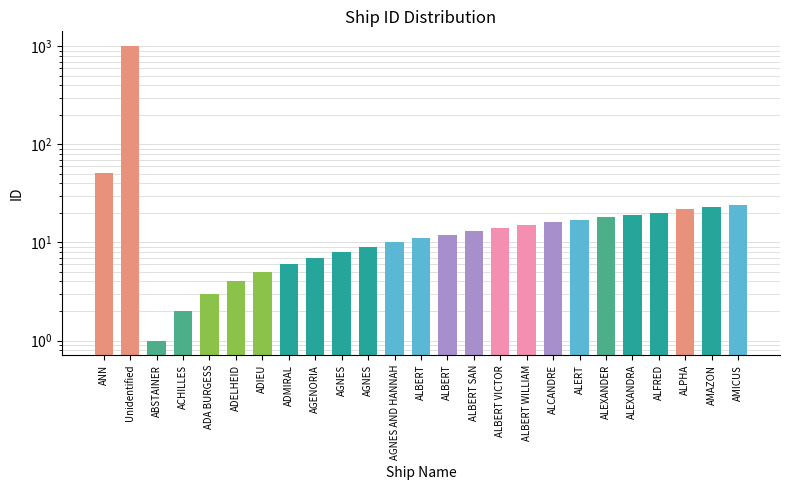

What is the label of the 16th bar from the left?

ALBERT VICTOR